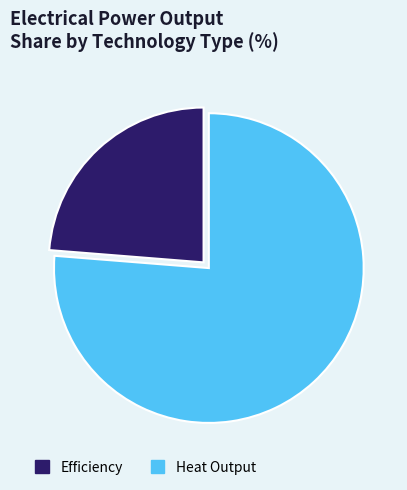

Is there any slice that represents more than half of the pie?

Yes